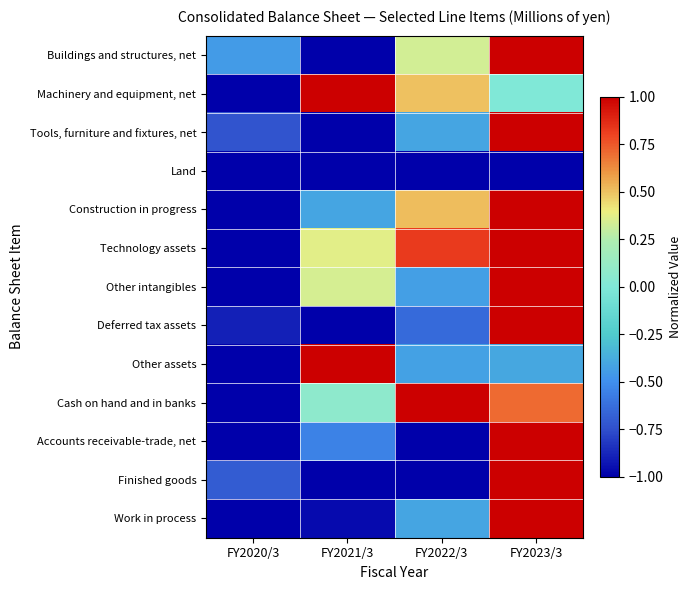

Which series has the widest spread of values?

Buildings and structures, net